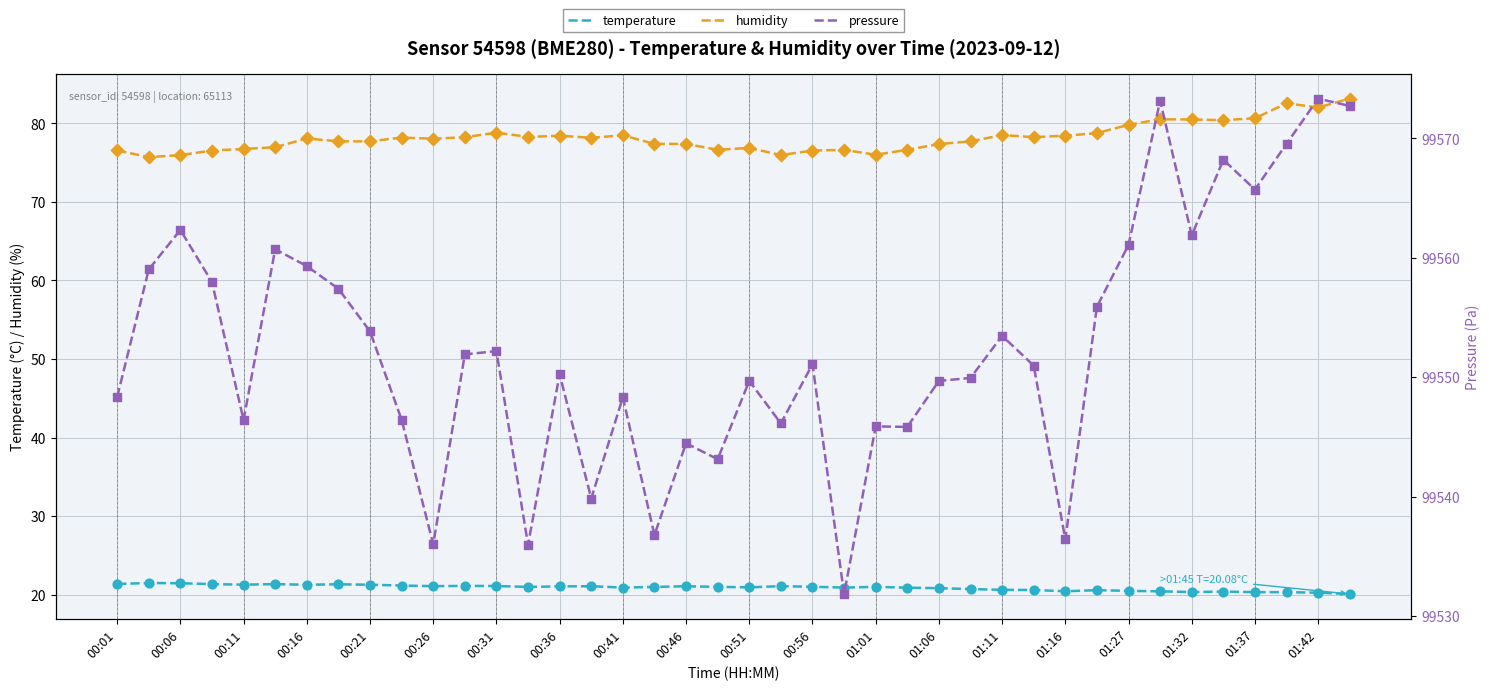

What are all the series names shown in the legend?

temperature, humidity, pressure